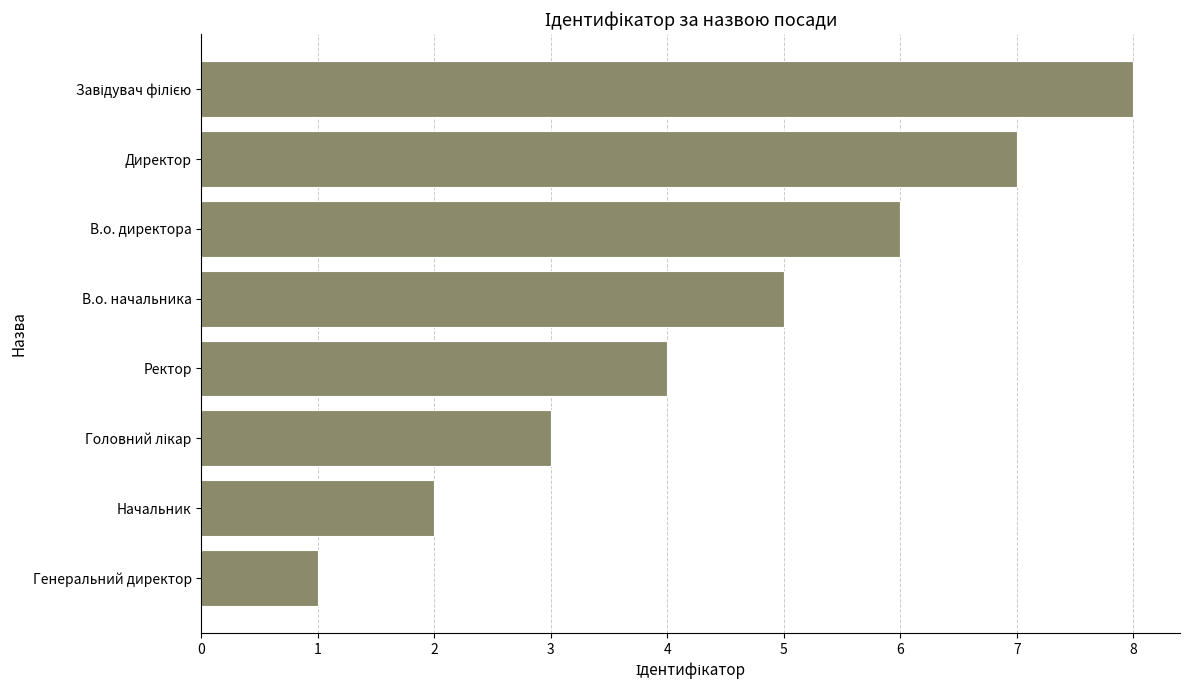

Approximately how many times larger is the value at В.о. начальника compared to Директор?

0.7